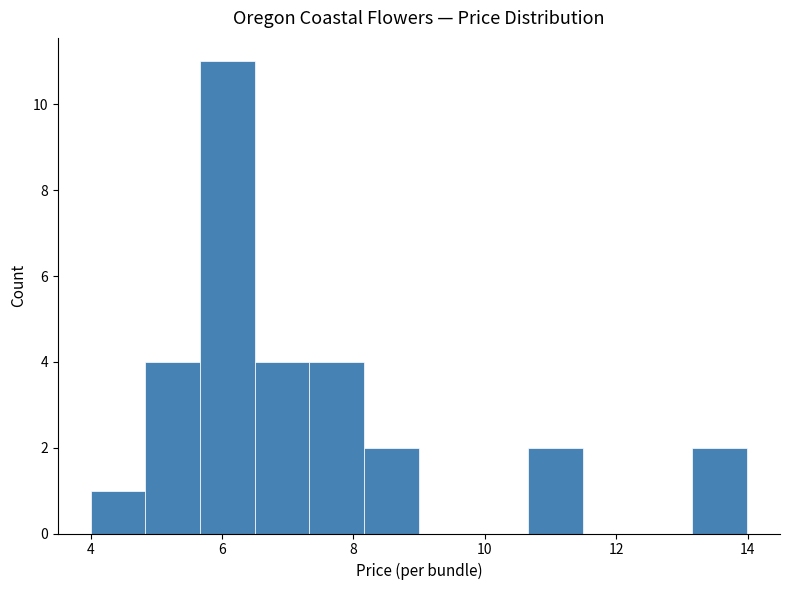

Reading left to right, list every bar in this chart as the range it spans on the x-axis followed by its height. Neither the bar edges nor the heights are printed on the chart, so give them approximately, as read against the axes.

4.0 to 4.8: 1
4.8 to 5.6: 4
5.6 to 6.4: 11
6.4 to 7.4: 4
7.4 to 8.2: 4
8.2 to 9.0: 2
9.0 to 9.8: 0
9.8 to 10.6: 0
10.6 to 11.4: 2
11.4 to 12.4: 0
12.4 to 13.2: 0
13.2 to 14.0: 2